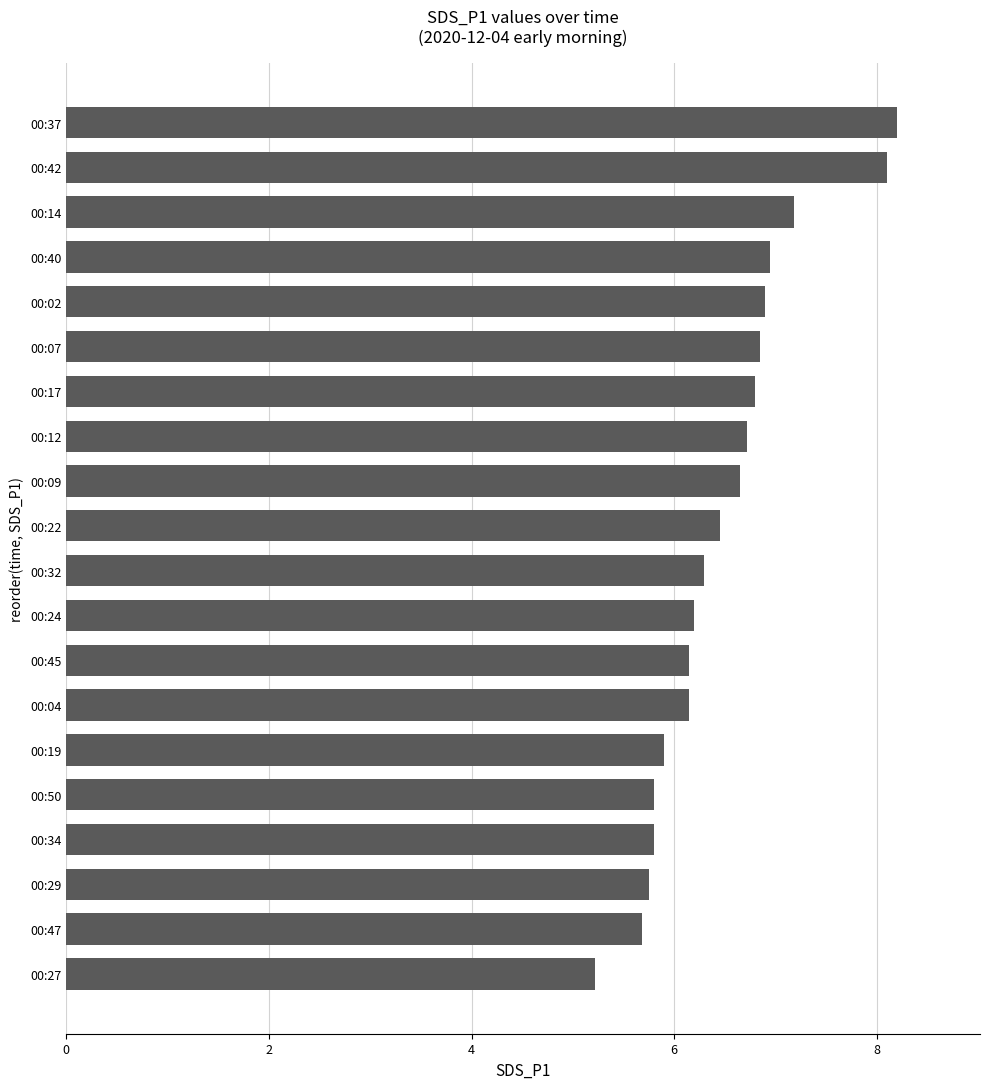

True or false: the data shows 5.9 at 00:19.

True